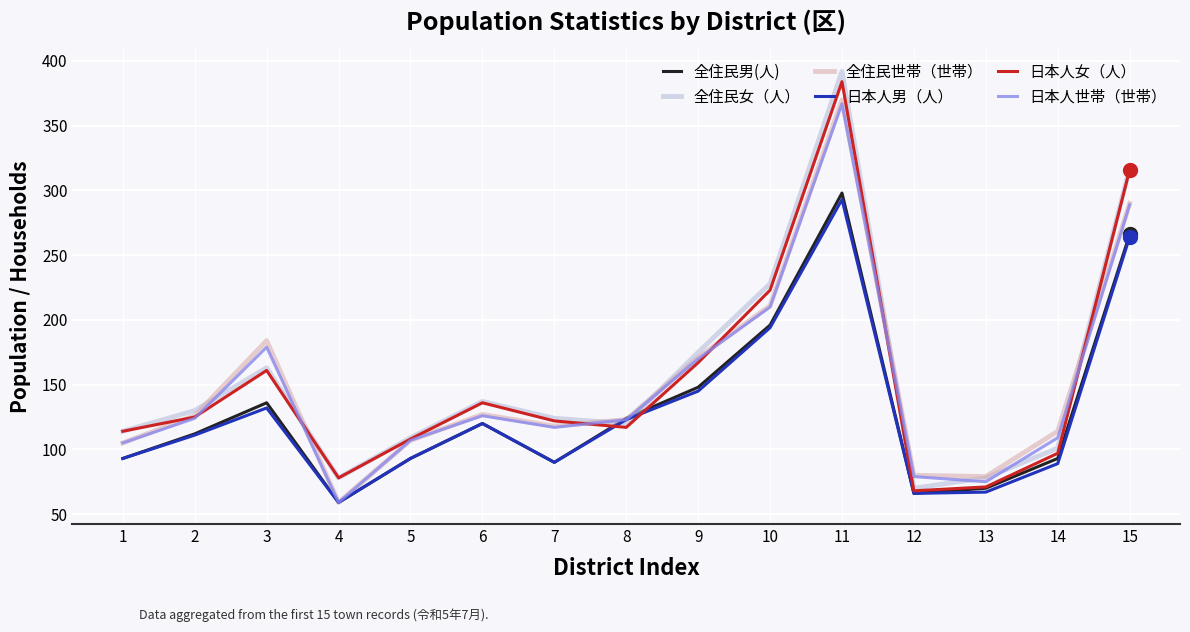

Where does the 全住民女（人） series first go above 124?

2